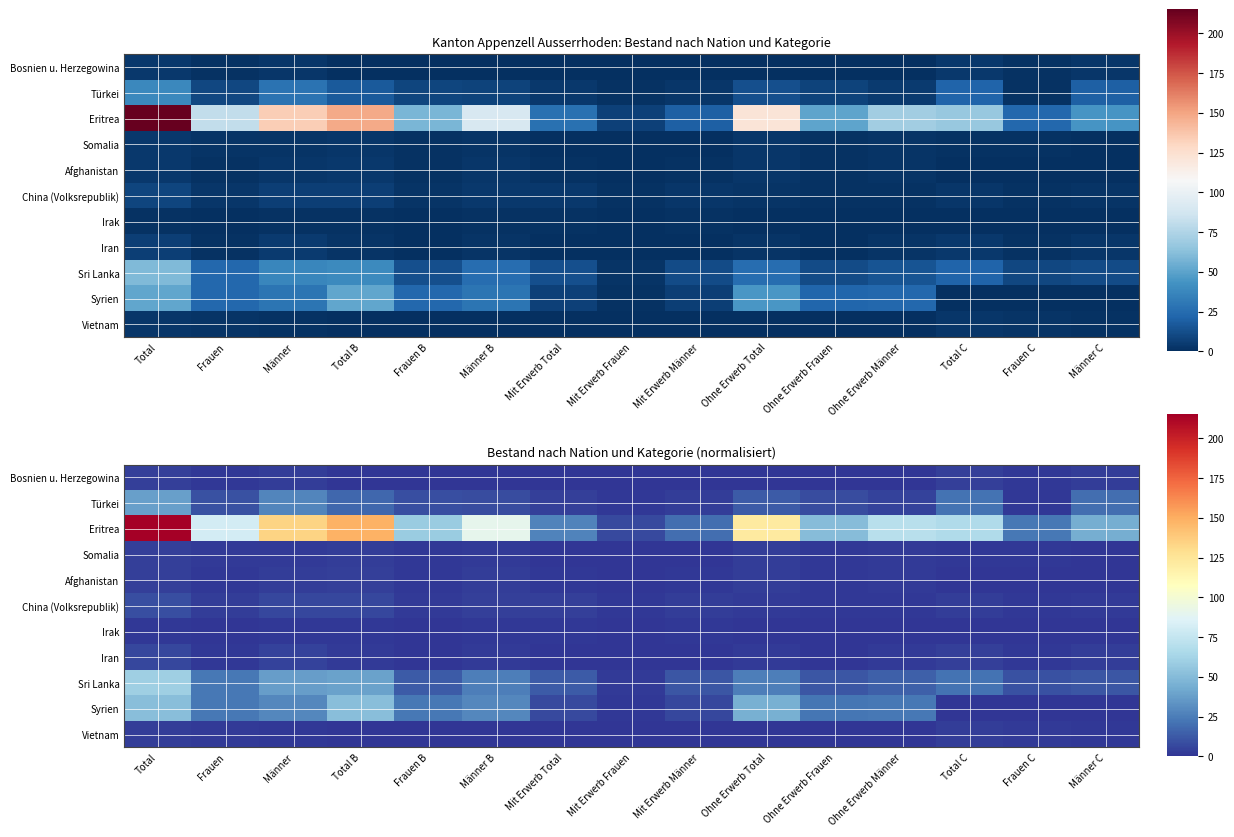

Between Total B and Mit Erwerb Männer, which series saw the biggest shift?

Eritrea